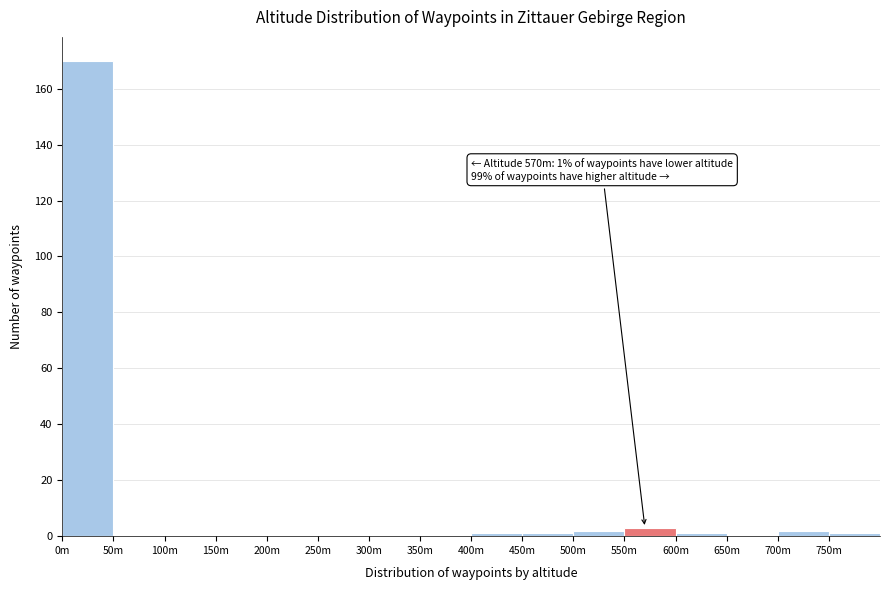

Reading left to right, what are all the values shown in this chart?

0m=170	50m=0	100m=0	150m=0	200m=0	250m=0	300m=0	350m=0	400m=1	450m=1	500m=2	550m=3	600m=1	650m=0	700m=2	750m=1